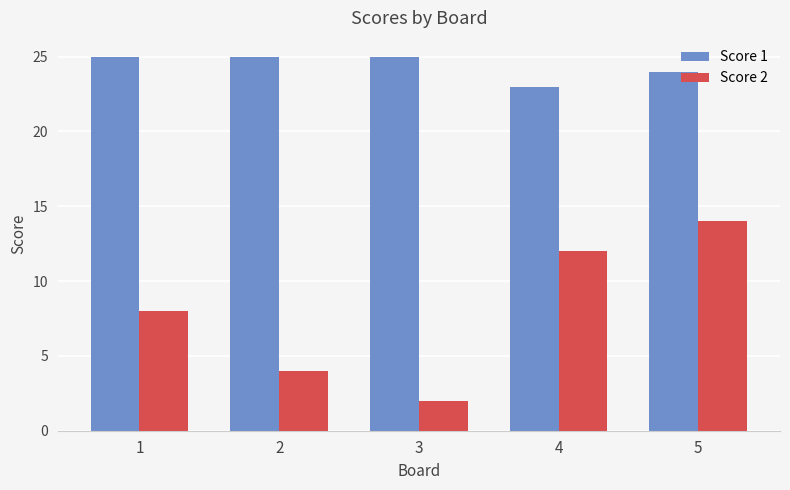

Reading left to right, extract all data points from this chart.

Score 1: 25	25	25	23	24
Score 2: 8	4	2	12	14